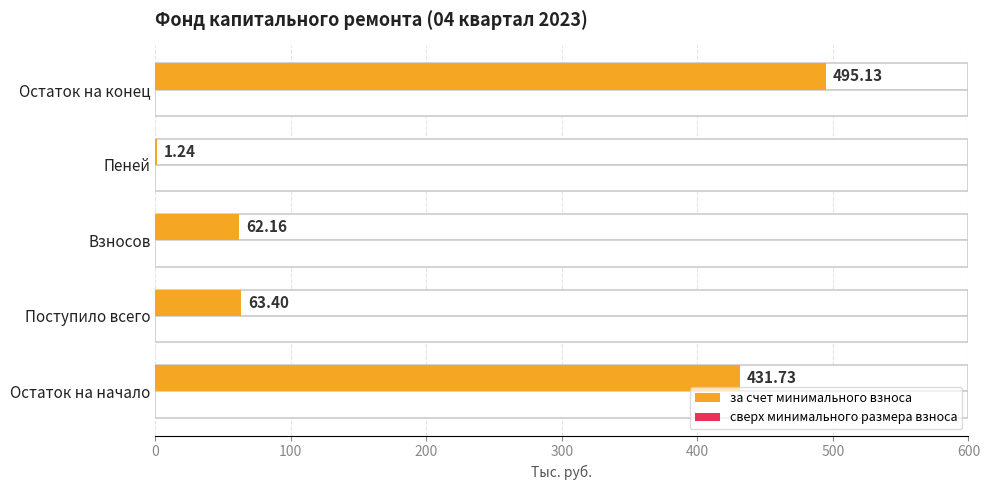

The сверх минимального размера взноса series shows 0.5 at 100. True or false?

False